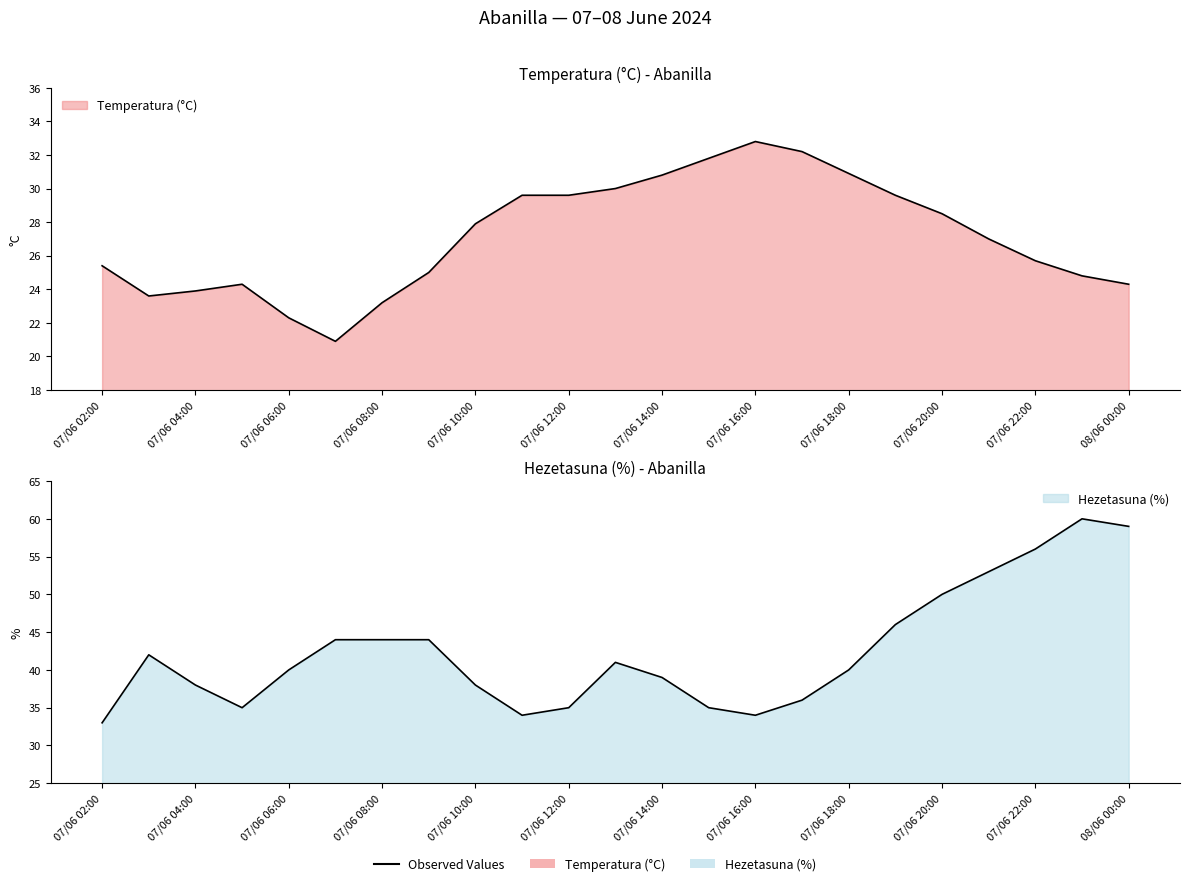

At 07/06 19:00, list the series in order from largest to smallest.

Hezetasuna (%), Temperatura (°C)